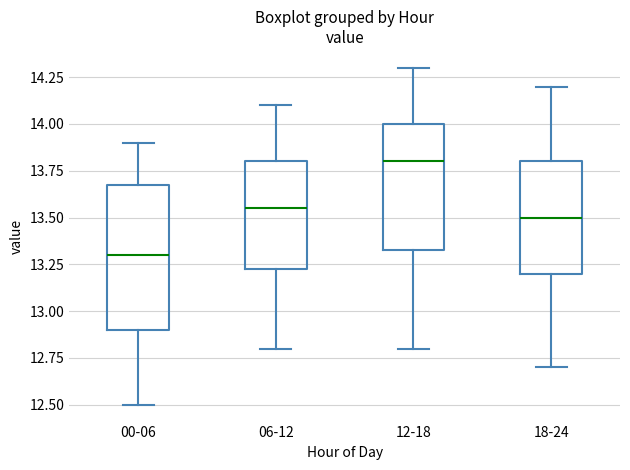

Where does the lower whisker of the box for 00-06 end on the y-axis? The values are not printed on the chart, so give them approximately, as read against the axis.

12.50